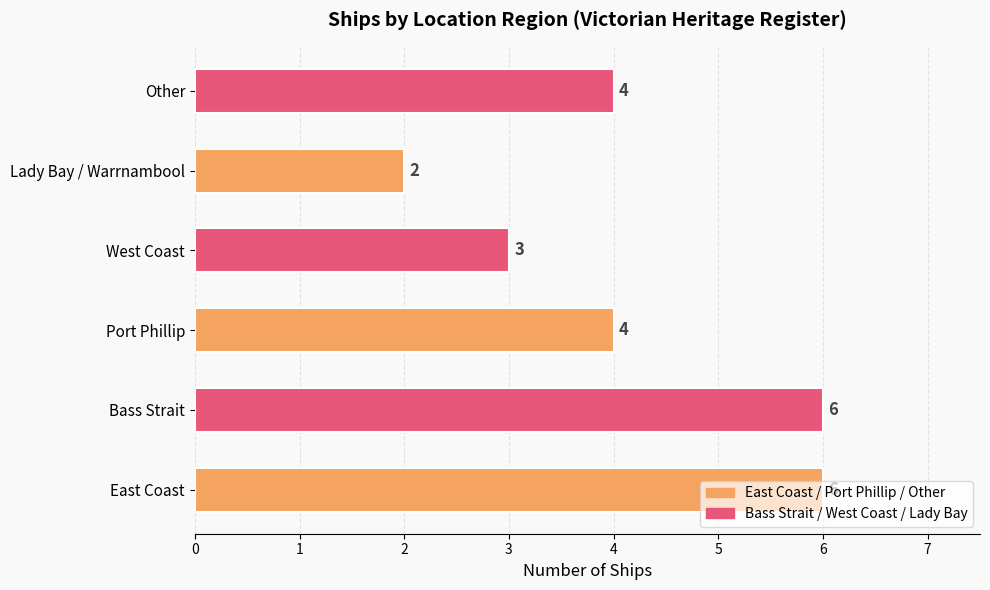

The value at Lady Bay / Warrnambool is 2. True or false?

True